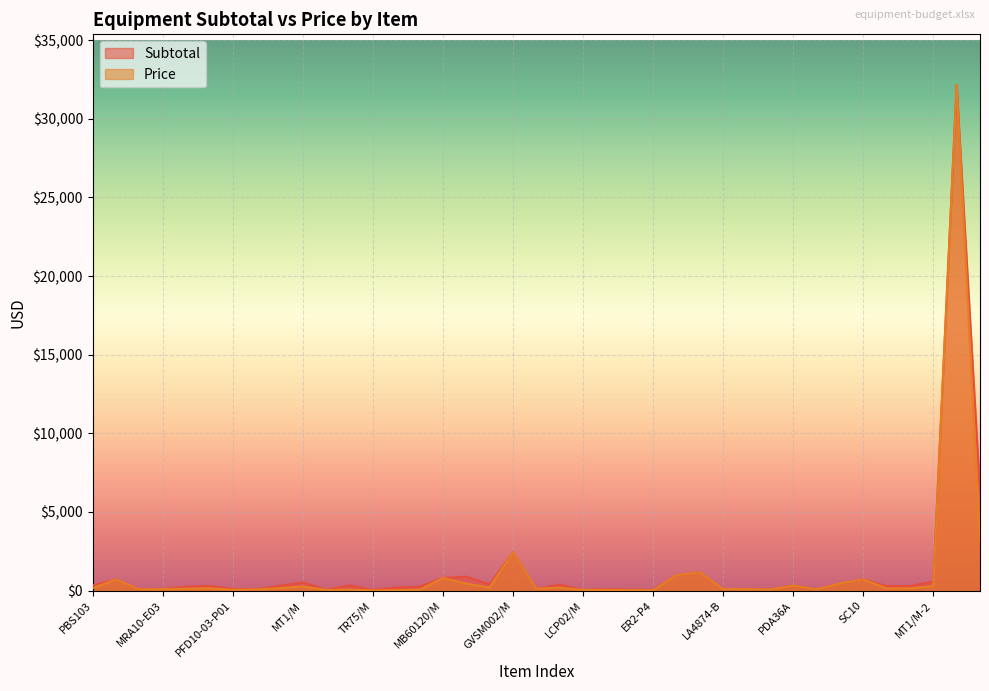

What position from the right is MT1/M?

30